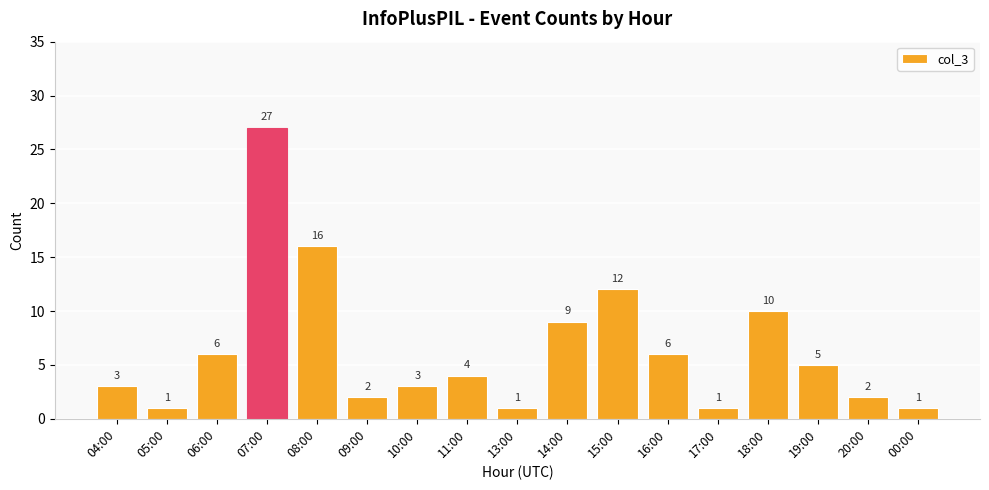

At which label does the data first exceed 4?

06:00